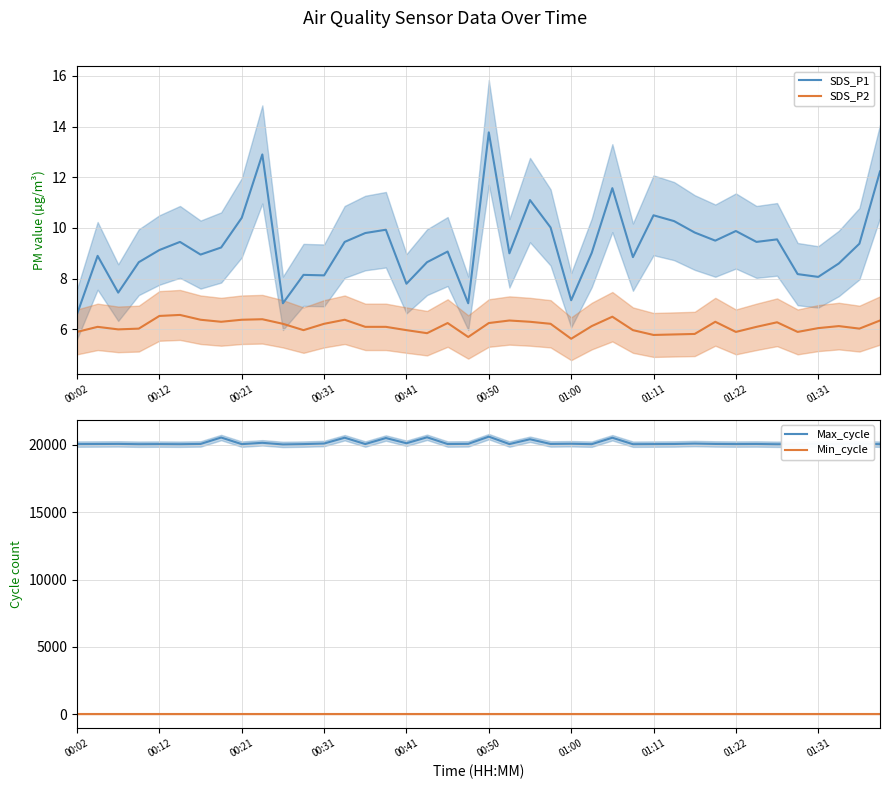

Which series has the largest range (max minus min)?

Max_cycle_line